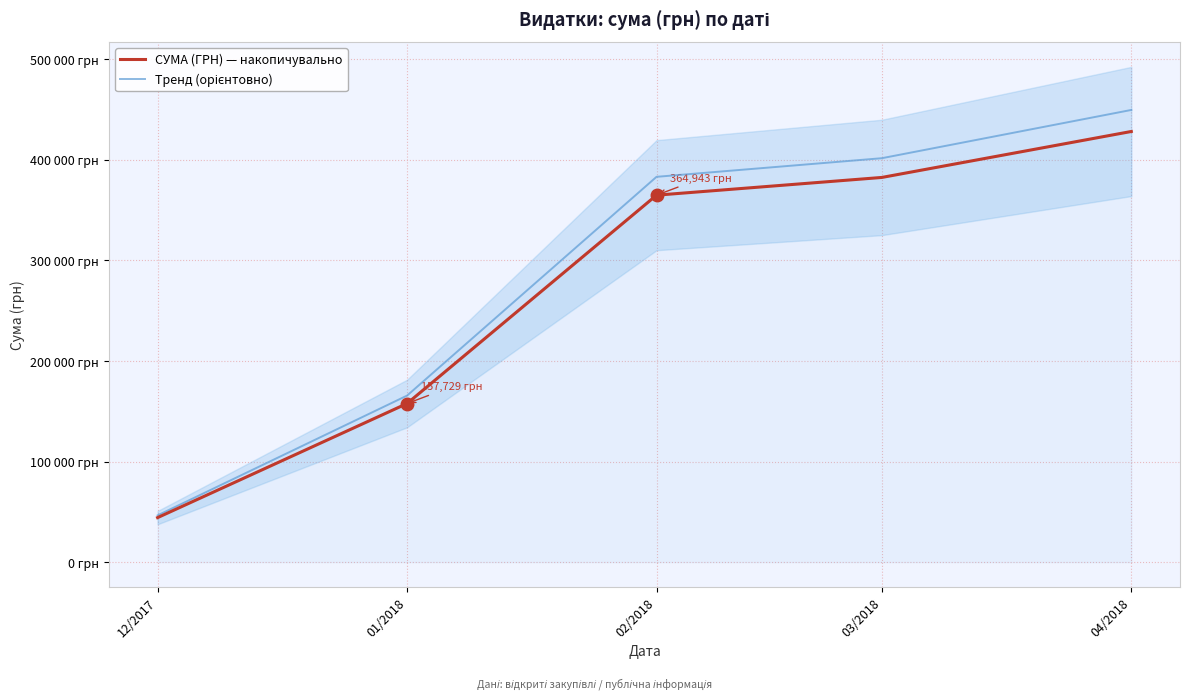

Reading left to right, what are all the values shown in this chart?

СУМА (ГРН) — накопичувально: 44262.2	157729.2	364942.7	382581.2	428293.0
Тренд (орієнтовно): 46475.3	165615.7	383189.9	401710.3	449707.7